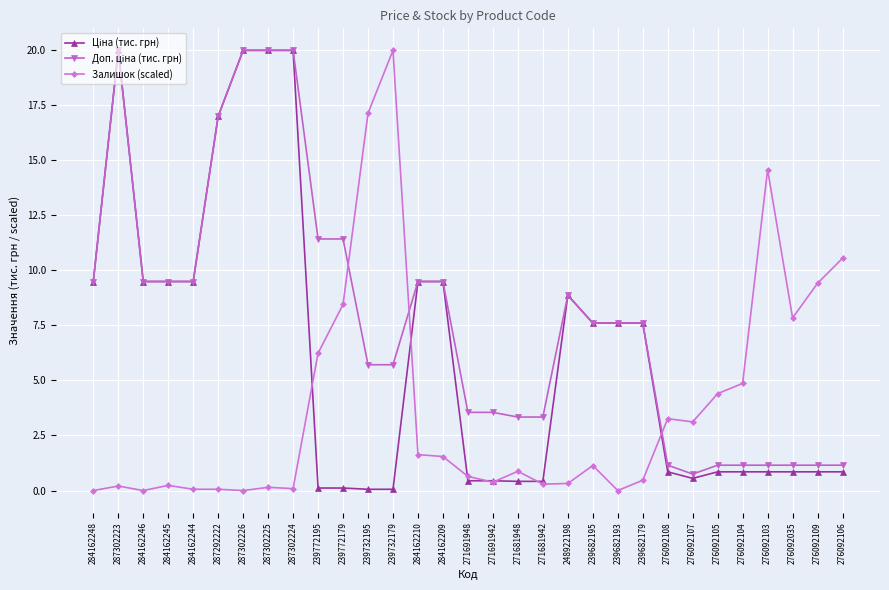

What is the label of the 13th point from the left?

239732179